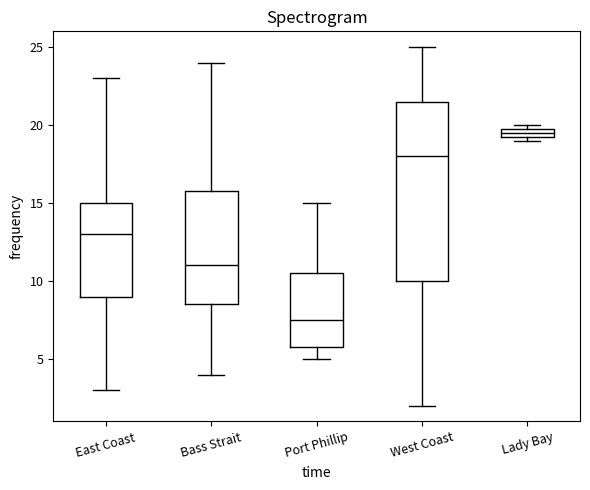

Which box has the lowest median line?

Port Phillip